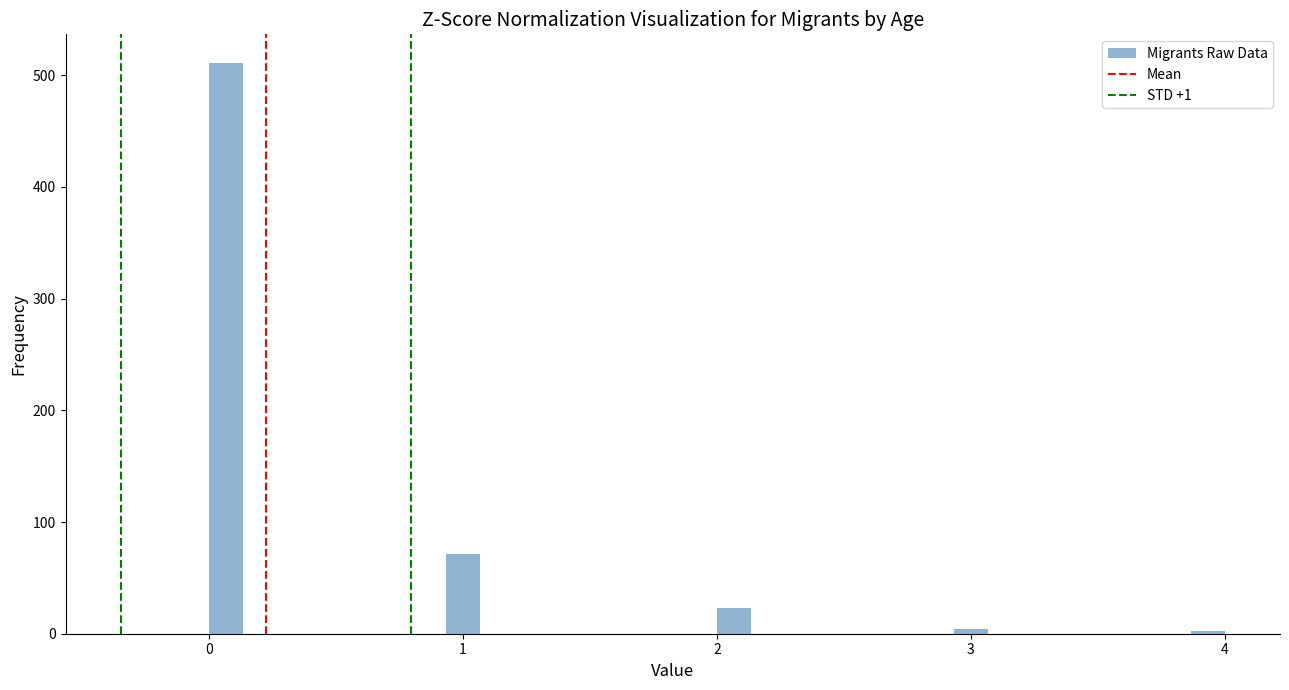

Around what value on the x-axis is the tallest bar? Give the approximate position of its centre, as read against the axis.

0.1